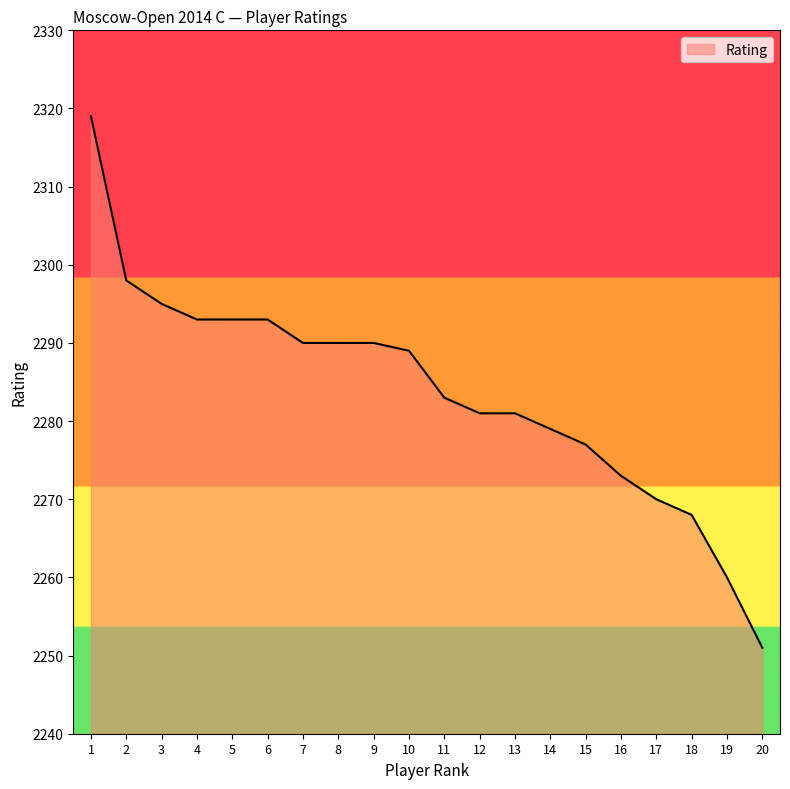

The value at 14 is 2279. True or false?

True